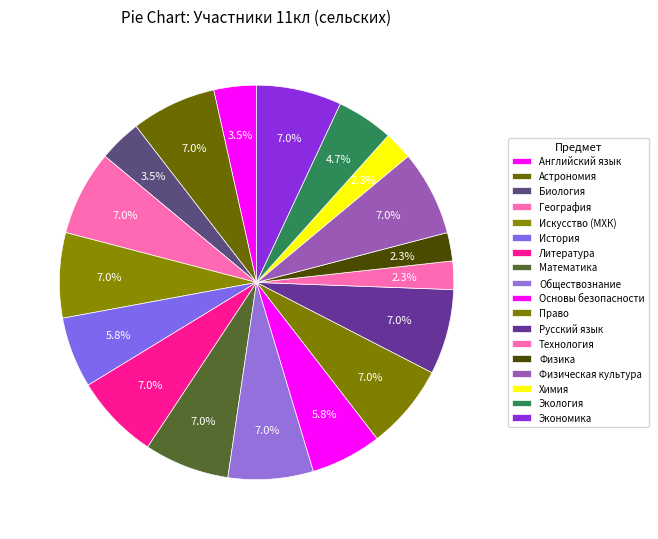

Is it true that Биология is 1% of the pie?

False